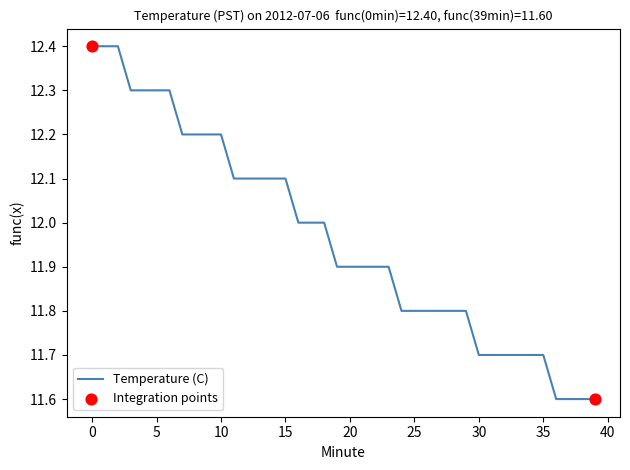

What is the greatest value displayed?

12.4